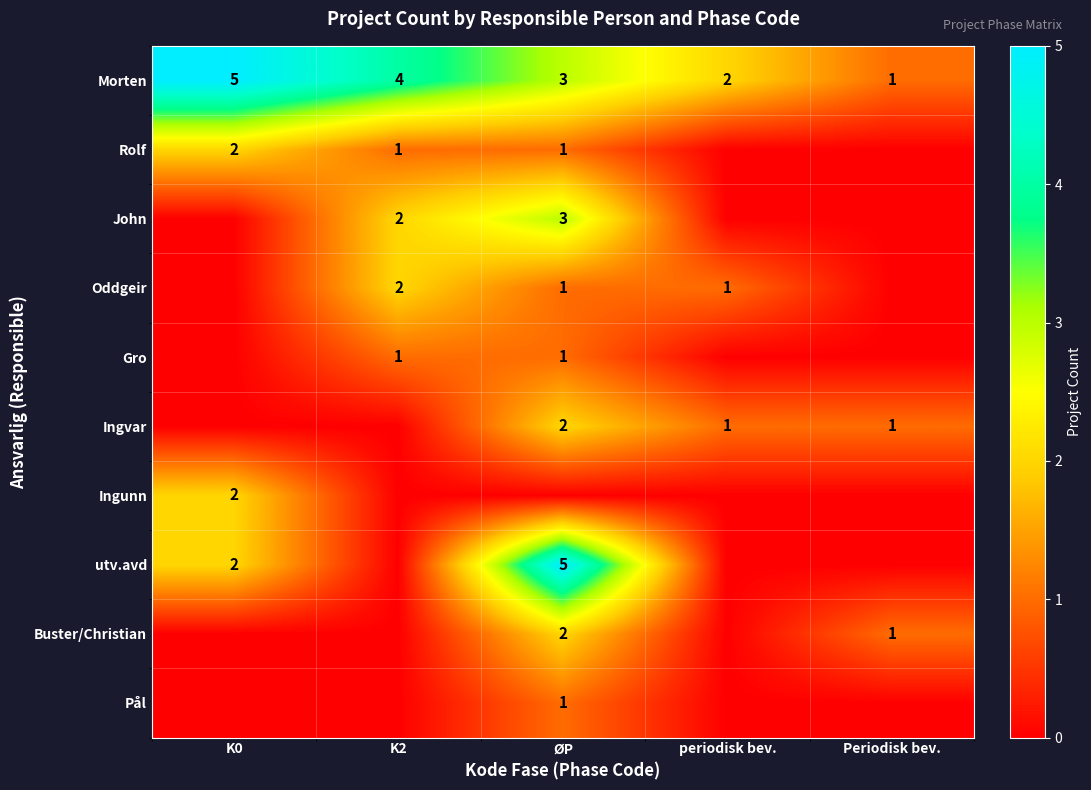

How many series are shown in this chart?

10